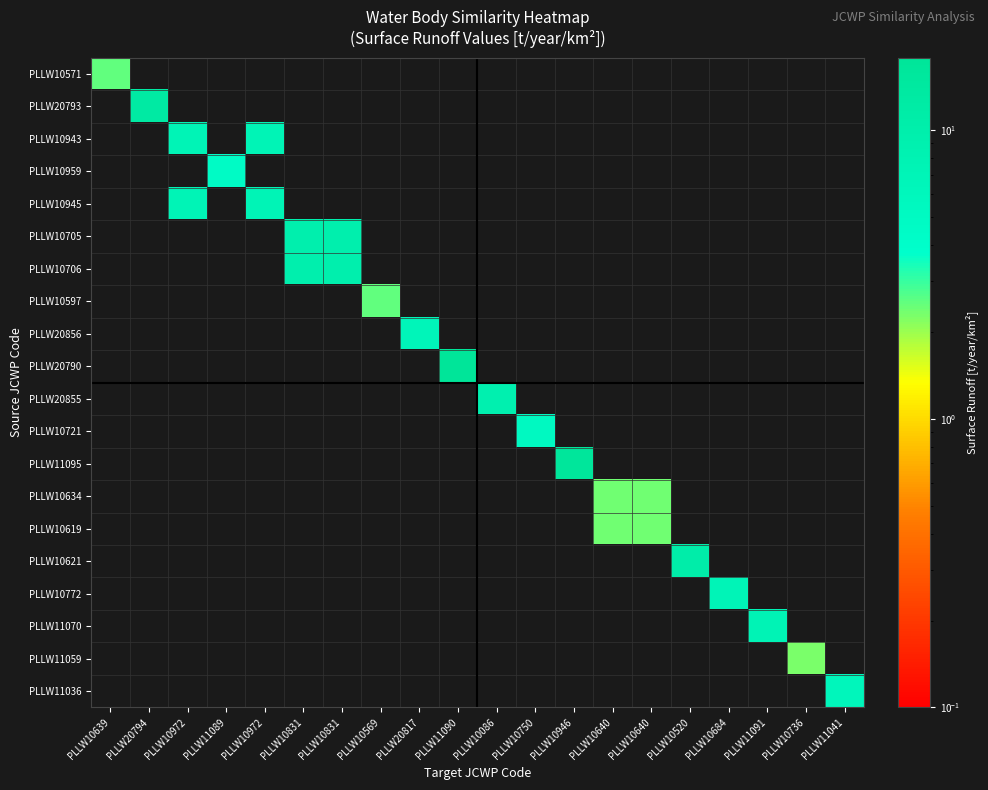

Reading right to left, list all the values displayed in this chart.

PLLW10571: PLLW11041=0.0	PLLW10736=0.0	PLLW11091=0.0	PLLW10684=0.0	PLLW10520=0.0	PLLW10640=0.0	PLLW10640=0.0	PLLW10946=0.0	PLLW10750=0.0	PLLW10086=0.0	PLLW11090=0.0	PLLW20817=0.0	PLLW10569=0.0	PLLW10831=0.0	PLLW10831=0.0	PLLW10972=0.0	PLLW11089=0.0	PLLW10972=0.0	PLLW20794=0.0	PLLW10639=2.5
PLLW20793: PLLW11041=0.0	PLLW10736=0.0	PLLW11091=0.0	PLLW10684=0.0	PLLW10520=0.0	PLLW10640=0.0	PLLW10640=0.0	PLLW10946=0.0	PLLW10750=0.0	PLLW10086=0.0	PLLW11090=0.0	PLLW20817=0.0	PLLW10569=0.0	PLLW10831=0.0	PLLW10831=0.0	PLLW10972=0.0	PLLW11089=0.0	PLLW10972=0.0	PLLW20794=13.0	PLLW10639=0.0
PLLW10943: PLLW11041=0.0	PLLW10736=0.0	PLLW11091=0.0	PLLW10684=0.0	PLLW10520=0.0	PLLW10640=0.0	PLLW10640=0.0	PLLW10946=0.0	PLLW10750=0.0	PLLW10086=0.0	PLLW11090=0.0	PLLW20817=0.0	PLLW10569=0.0	PLLW10831=0.0	PLLW10831=0.0	PLLW10972=7.2	PLLW11089=0.0	PLLW10972=7.2	PLLW20794=0.0	PLLW10639=0.0
PLLW10959: PLLW11041=0.0	PLLW10736=0.0	PLLW11091=0.0	PLLW10684=0.0	PLLW10520=0.0	PLLW10640=0.0	PLLW10640=0.0	PLLW10946=0.0	PLLW10750=0.0	PLLW10086=0.0	PLLW11090=0.0	PLLW20817=0.0	PLLW10569=0.0	PLLW10831=0.0	PLLW10831=0.0	PLLW10972=0.0	PLLW11089=4.7	PLLW10972=0.0	PLLW20794=0.0	PLLW10639=0.0
PLLW10945: PLLW11041=0.0	PLLW10736=0.0	PLLW11091=0.0	PLLW10684=0.0	PLLW10520=0.0	PLLW10640=0.0	PLLW10640=0.0	PLLW10946=0.0	PLLW10750=0.0	PLLW10086=0.0	PLLW11090=0.0	PLLW20817=0.0	PLLW10569=0.0	PLLW10831=0.0	PLLW10831=0.0	PLLW10972=7.2	PLLW11089=0.0	PLLW10972=7.2	PLLW20794=0.0	PLLW10639=0.0
PLLW10705: PLLW11041=0.0	PLLW10736=0.0	PLLW11091=0.0	PLLW10684=0.0	PLLW10520=0.0	PLLW10640=0.0	PLLW10640=0.0	PLLW10946=0.0	PLLW10750=0.0	PLLW10086=0.0	PLLW11090=0.0	PLLW20817=0.0	PLLW10569=0.0	PLLW10831=9.4	PLLW10831=9.4	PLLW10972=0.0	PLLW11089=0.0	PLLW10972=0.0	PLLW20794=0.0	PLLW10639=0.0
PLLW10706: PLLW11041=0.0	PLLW10736=0.0	PLLW11091=0.0	PLLW10684=0.0	PLLW10520=0.0	PLLW10640=0.0	PLLW10640=0.0	PLLW10946=0.0	PLLW10750=0.0	PLLW10086=0.0	PLLW11090=0.0	PLLW20817=0.0	PLLW10569=0.0	PLLW10831=9.4	PLLW10831=9.4	PLLW10972=0.0	PLLW11089=0.0	PLLW10972=0.0	PLLW20794=0.0	PLLW10639=0.0
PLLW10597: PLLW11041=0.0	PLLW10736=0.0	PLLW11091=0.0	PLLW10684=0.0	PLLW10520=0.0	PLLW10640=0.0	PLLW10640=0.0	PLLW10946=0.0	PLLW10750=0.0	PLLW10086=0.0	PLLW11090=0.0	PLLW20817=0.0	PLLW10569=2.5	PLLW10831=0.0	PLLW10831=0.0	PLLW10972=0.0	PLLW11089=0.0	PLLW10972=0.0	PLLW20794=0.0	PLLW10639=0.0
PLLW20856: PLLW11041=0.0	PLLW10736=0.0	PLLW11091=0.0	PLLW10684=0.0	PLLW10520=0.0	PLLW10640=0.0	PLLW10640=0.0	PLLW10946=0.0	PLLW10750=0.0	PLLW10086=0.0	PLLW11090=0.0	PLLW20817=6.6	PLLW10569=0.0	PLLW10831=0.0	PLLW10831=0.0	PLLW10972=0.0	PLLW11089=0.0	PLLW10972=0.0	PLLW20794=0.0	PLLW10639=0.0
PLLW20790: PLLW11041=0.0	PLLW10736=0.0	PLLW11091=0.0	PLLW10684=0.0	PLLW10520=0.0	PLLW10640=0.0	PLLW10640=0.0	PLLW10946=0.0	PLLW10750=0.0	PLLW10086=0.0	PLLW11090=17.8	PLLW20817=0.0	PLLW10569=0.0	PLLW10831=0.0	PLLW10831=0.0	PLLW10972=0.0	PLLW11089=0.0	PLLW10972=0.0	PLLW20794=0.0	PLLW10639=0.0
PLLW20855: PLLW11041=0.0	PLLW10736=0.0	PLLW11091=0.0	PLLW10684=0.0	PLLW10520=0.0	PLLW10640=0.0	PLLW10640=0.0	PLLW10946=0.0	PLLW10750=0.0	PLLW10086=8.8	PLLW11090=0.0	PLLW20817=0.0	PLLW10569=0.0	PLLW10831=0.0	PLLW10831=0.0	PLLW10972=0.0	PLLW11089=0.0	PLLW10972=0.0	PLLW20794=0.0	PLLW10639=0.0
PLLW10721: PLLW11041=0.0	PLLW10736=0.0	PLLW11091=0.0	PLLW10684=0.0	PLLW10520=0.0	PLLW10640=0.0	PLLW10640=0.0	PLLW10946=0.0	PLLW10750=5.1	PLLW10086=0.0	PLLW11090=0.0	PLLW20817=0.0	PLLW10569=0.0	PLLW10831=0.0	PLLW10831=0.0	PLLW10972=0.0	PLLW11089=0.0	PLLW10972=0.0	PLLW20794=0.0	PLLW10639=0.0
PLLW11095: PLLW11041=0.0	PLLW10736=0.0	PLLW11091=0.0	PLLW10684=0.0	PLLW10520=0.0	PLLW10640=0.0	PLLW10640=0.0	PLLW10946=16.5	PLLW10750=0.0	PLLW10086=0.0	PLLW11090=0.0	PLLW20817=0.0	PLLW10569=0.0	PLLW10831=0.0	PLLW10831=0.0	PLLW10972=0.0	PLLW11089=0.0	PLLW10972=0.0	PLLW20794=0.0	PLLW10639=0.0
PLLW10634: PLLW11041=0.0	PLLW10736=0.0	PLLW11091=0.0	PLLW10684=0.0	PLLW10520=0.0	PLLW10640=2.4	PLLW10640=2.4	PLLW10946=0.0	PLLW10750=0.0	PLLW10086=0.0	PLLW11090=0.0	PLLW20817=0.0	PLLW10569=0.0	PLLW10831=0.0	PLLW10831=0.0	PLLW10972=0.0	PLLW11089=0.0	PLLW10972=0.0	PLLW20794=0.0	PLLW10639=0.0
PLLW10619: PLLW11041=0.0	PLLW10736=0.0	PLLW11091=0.0	PLLW10684=0.0	PLLW10520=0.0	PLLW10640=2.4	PLLW10640=2.4	PLLW10946=0.0	PLLW10750=0.0	PLLW10086=0.0	PLLW11090=0.0	PLLW20817=0.0	PLLW10569=0.0	PLLW10831=0.0	PLLW10831=0.0	PLLW10972=0.0	PLLW11089=0.0	PLLW10972=0.0	PLLW20794=0.0	PLLW10639=0.0
PLLW10621: PLLW11041=0.0	PLLW10736=0.0	PLLW11091=0.0	PLLW10684=0.0	PLLW10520=10.5	PLLW10640=0.0	PLLW10640=0.0	PLLW10946=0.0	PLLW10750=0.0	PLLW10086=0.0	PLLW11090=0.0	PLLW20817=0.0	PLLW10569=0.0	PLLW10831=0.0	PLLW10831=0.0	PLLW10972=0.0	PLLW11089=0.0	PLLW10972=0.0	PLLW20794=0.0	PLLW10639=0.0
PLLW10772: PLLW11041=0.0	PLLW10736=0.0	PLLW11091=0.0	PLLW10684=6.9	PLLW10520=0.0	PLLW10640=0.0	PLLW10640=0.0	PLLW10946=0.0	PLLW10750=0.0	PLLW10086=0.0	PLLW11090=0.0	PLLW20817=0.0	PLLW10569=0.0	PLLW10831=0.0	PLLW10831=0.0	PLLW10972=0.0	PLLW11089=0.0	PLLW10972=0.0	PLLW20794=0.0	PLLW10639=0.0
PLLW11070: PLLW11041=0.0	PLLW10736=0.0	PLLW11091=7.5	PLLW10684=0.0	PLLW10520=0.0	PLLW10640=0.0	PLLW10640=0.0	PLLW10946=0.0	PLLW10750=0.0	PLLW10086=0.0	PLLW11090=0.0	PLLW20817=0.0	PLLW10569=0.0	PLLW10831=0.0	PLLW10831=0.0	PLLW10972=0.0	PLLW11089=0.0	PLLW10972=0.0	PLLW20794=0.0	PLLW10639=0.0
PLLW11059: PLLW11041=0.0	PLLW10736=2.3	PLLW11091=0.0	PLLW10684=0.0	PLLW10520=0.0	PLLW10640=0.0	PLLW10640=0.0	PLLW10946=0.0	PLLW10750=0.0	PLLW10086=0.0	PLLW11090=0.0	PLLW20817=0.0	PLLW10569=0.0	PLLW10831=0.0	PLLW10831=0.0	PLLW10972=0.0	PLLW11089=0.0	PLLW10972=0.0	PLLW20794=0.0	PLLW10639=0.0
PLLW11036: PLLW11041=6.3	PLLW10736=0.0	PLLW11091=0.0	PLLW10684=0.0	PLLW10520=0.0	PLLW10640=0.0	PLLW10640=0.0	PLLW10946=0.0	PLLW10750=0.0	PLLW10086=0.0	PLLW11090=0.0	PLLW20817=0.0	PLLW10569=0.0	PLLW10831=0.0	PLLW10831=0.0	PLLW10972=0.0	PLLW11089=0.0	PLLW10972=0.0	PLLW20794=0.0	PLLW10639=0.0